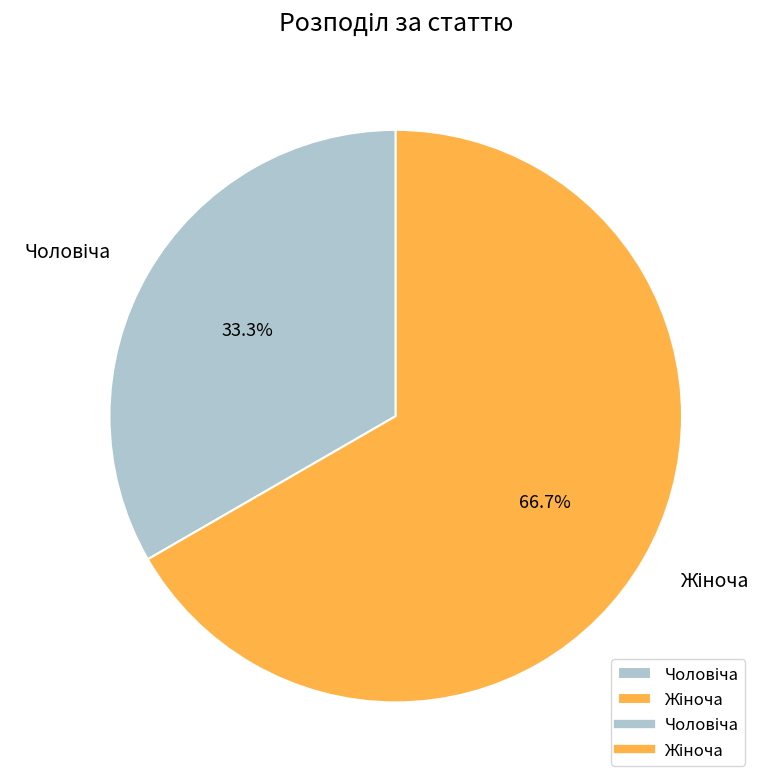

Does any single category account for the majority?

Yes